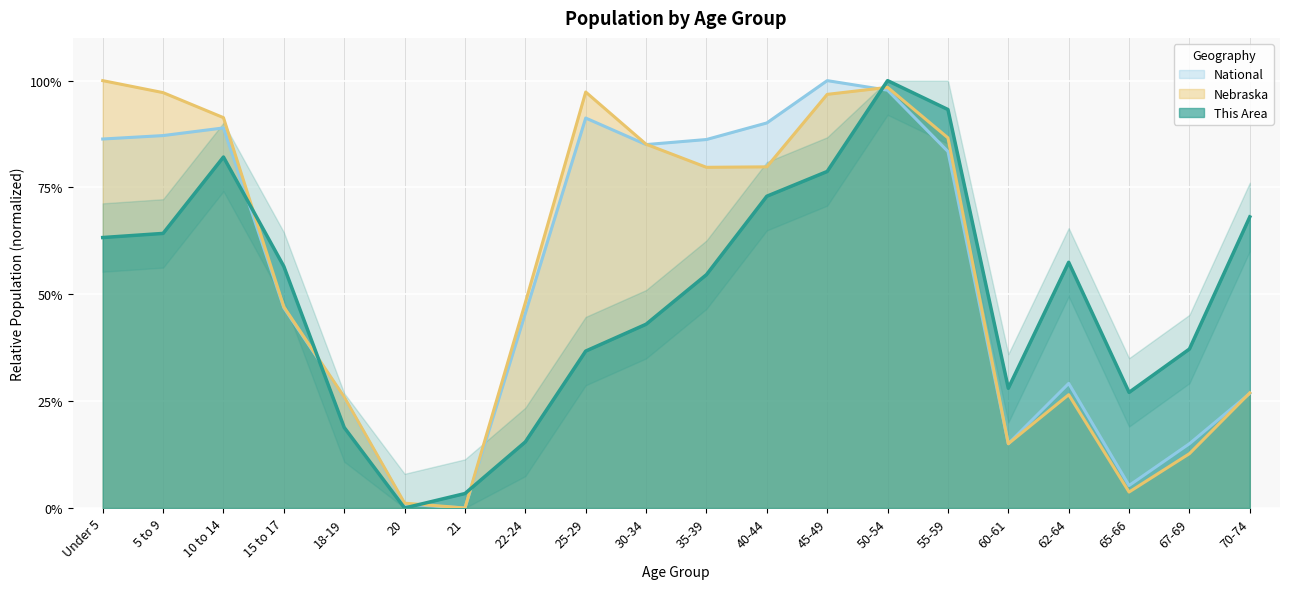

How many intersections are there between Nebraska and National?

4